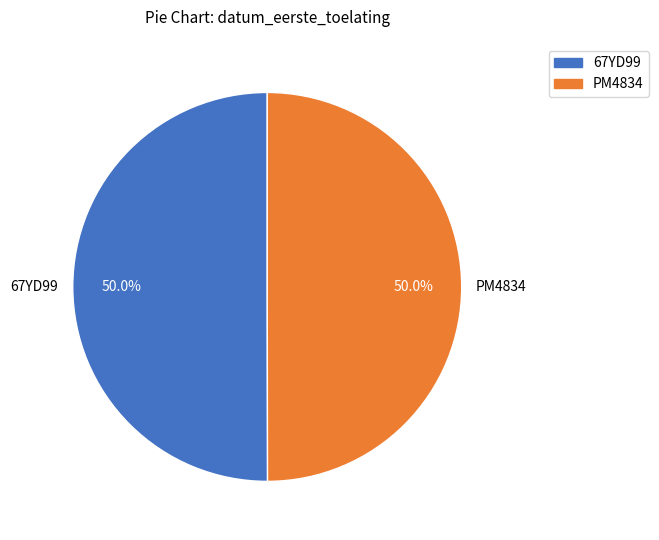

What percentage is the 67YD99 slice, to the nearest percent?

50%